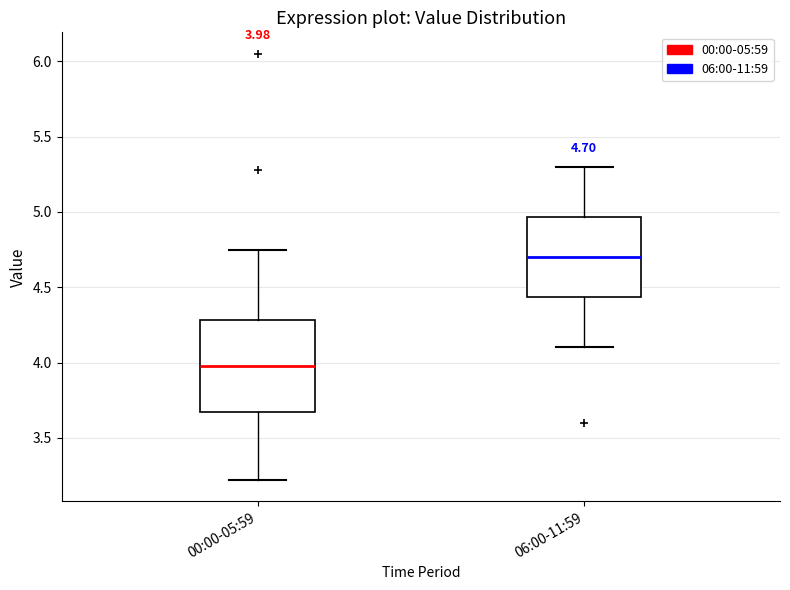

Which box's median line is the highest?

06:00-11:59